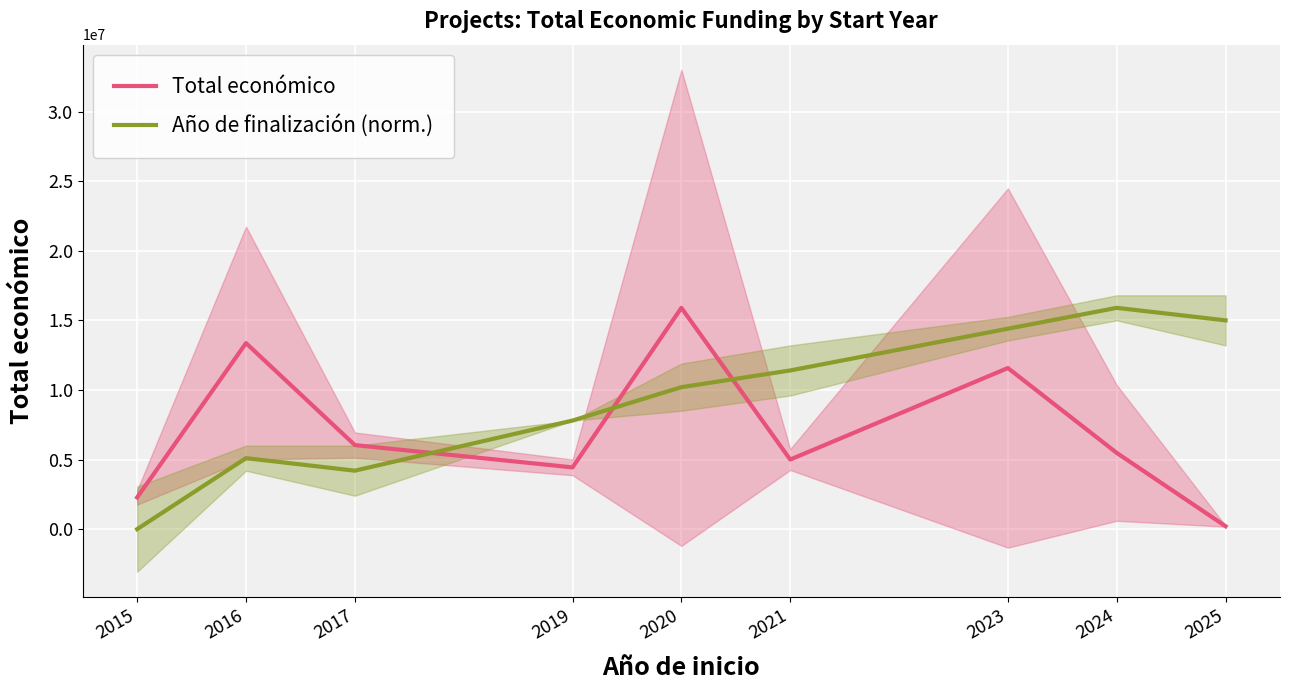

At which label does Año de finalización (norm.) reach its minimum?

2015